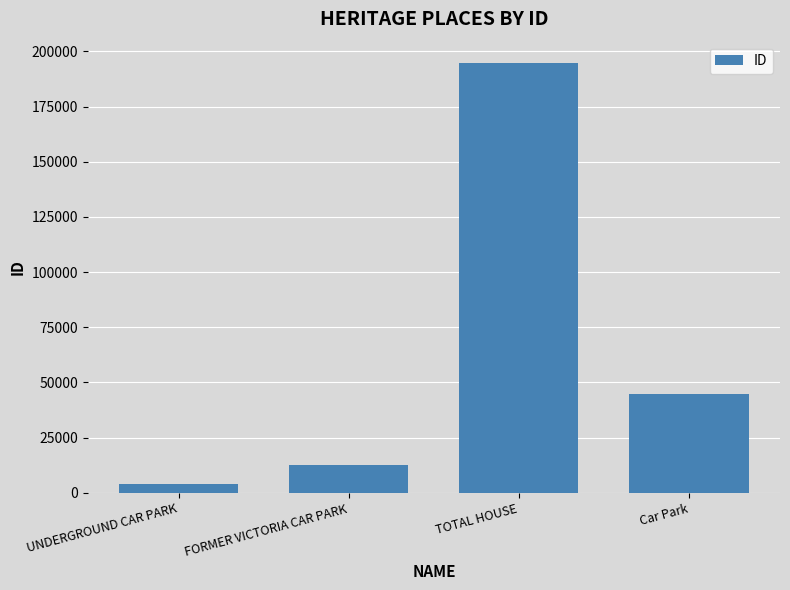

At which label is the value closest to 99230?

Car Park